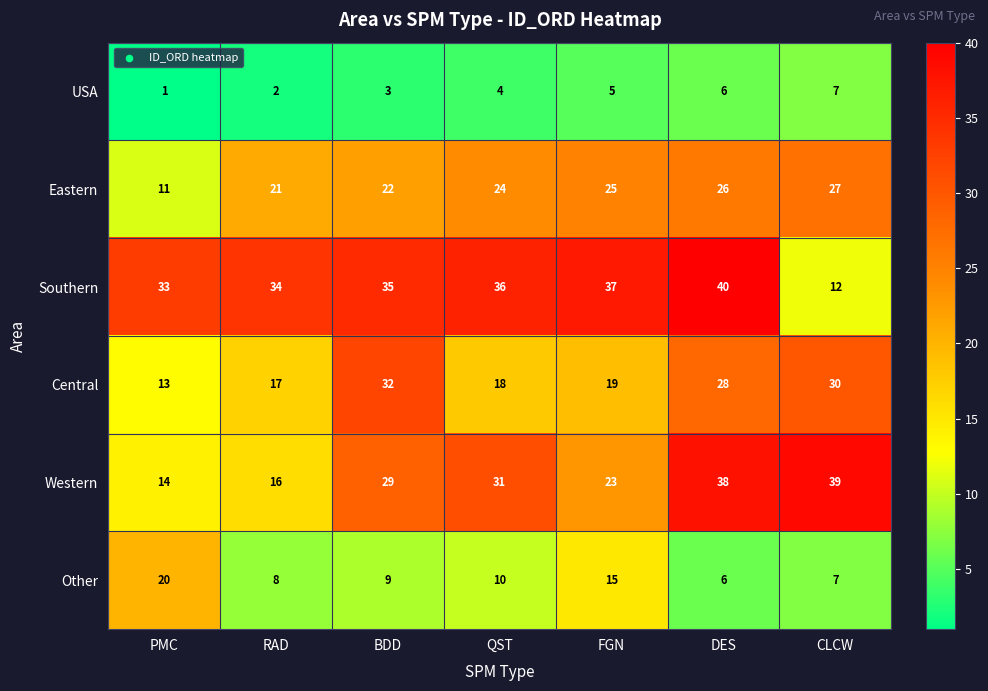

Which series has the largest range (max minus min)?

Southern